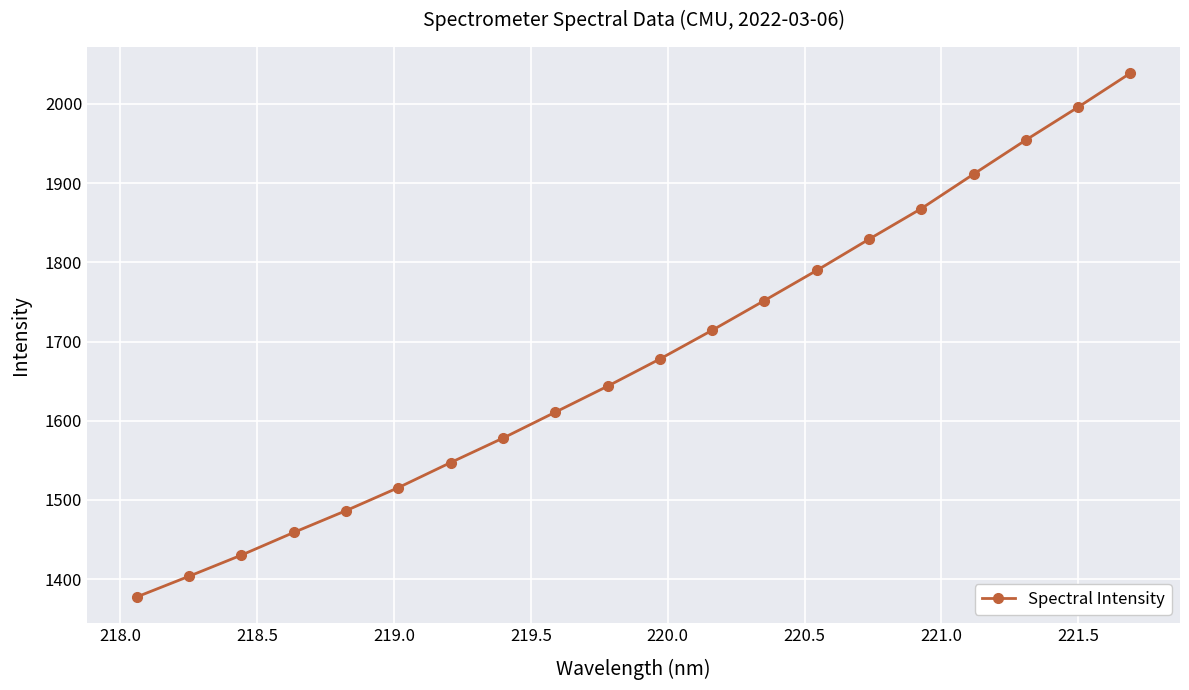

What is the value of the 4th point from the left?

1458.9